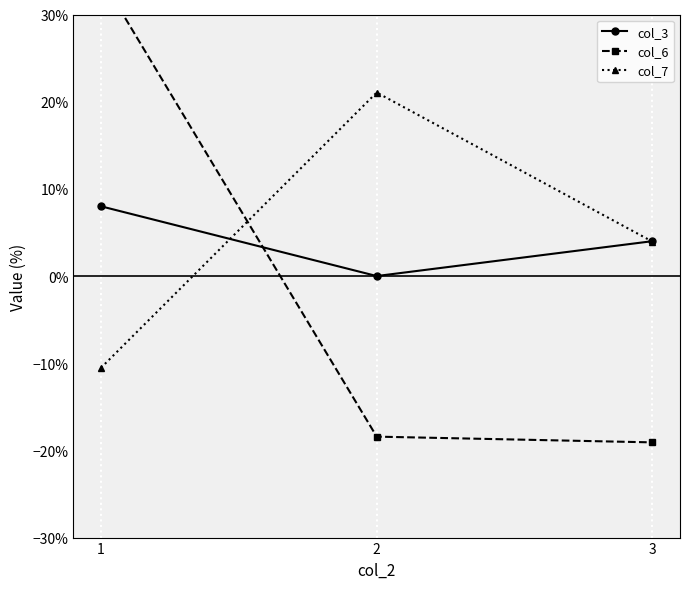

Rank the categories by col_6 value from highest to lowest.

1, 2, 3